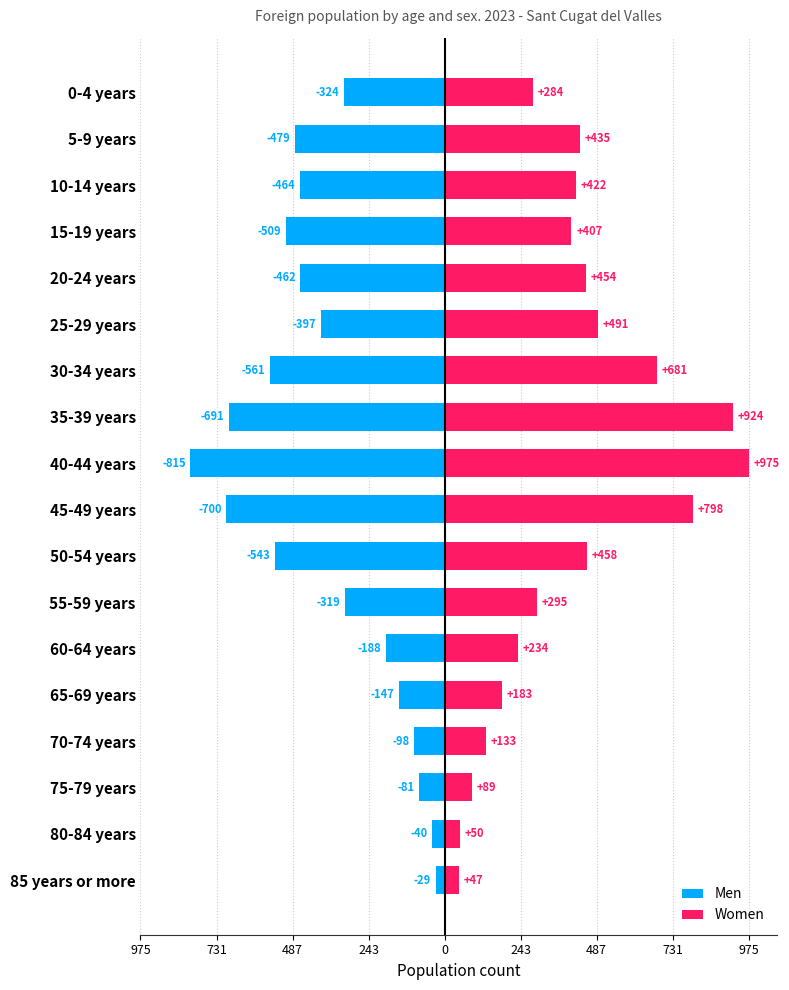

What is the sum of the Women values at 50-54 years and 55-59 years?

753